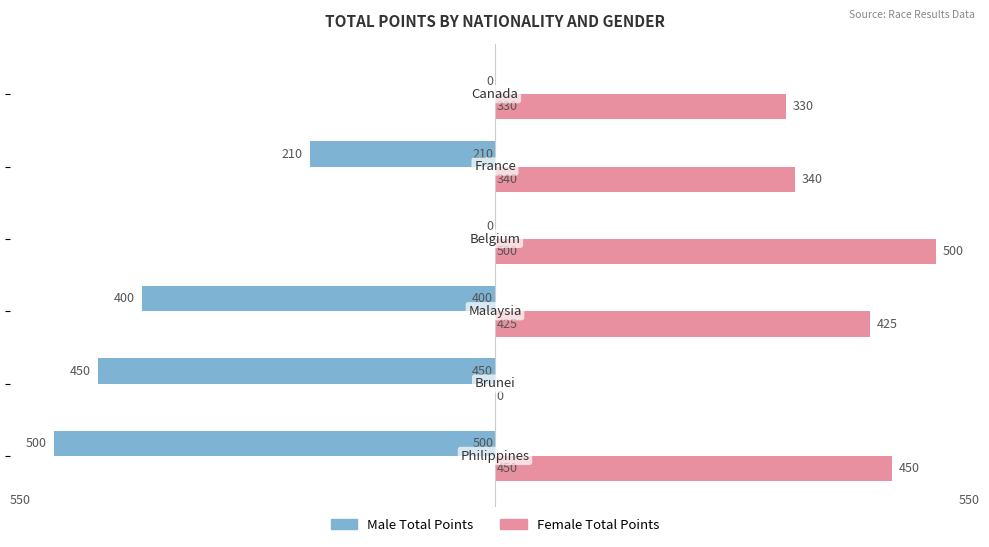

What is the highest value of the Female Total Points series?

500